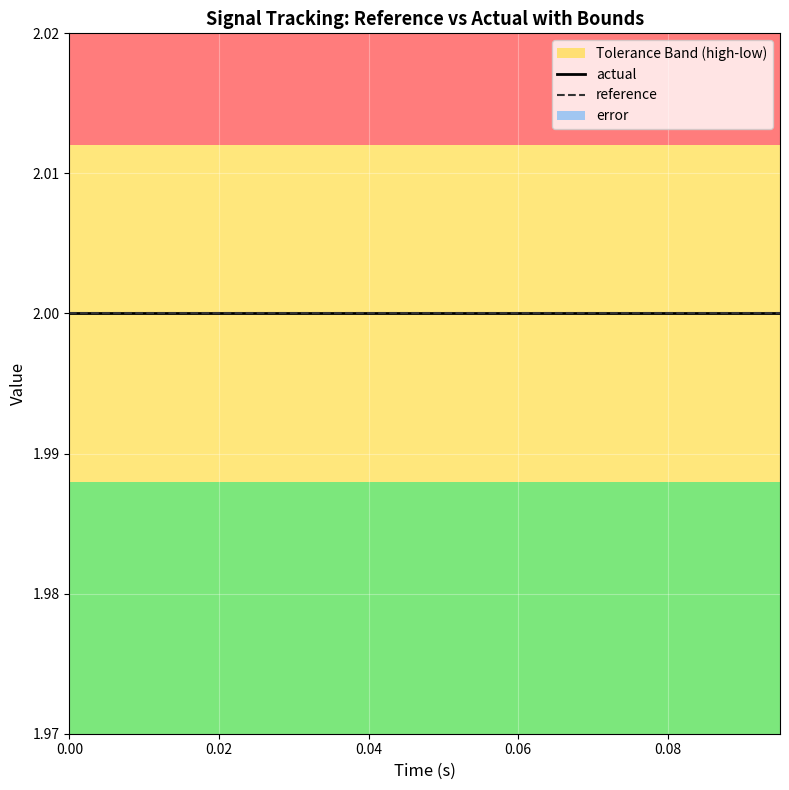

Reading left to right, transcribe all the data shown in this chart.

high: 2.0	2.0	2.0	2.0	2.0	2.0	2.0	2.0	2.0	2.0	2.0	2.0	2.0	2.0	2.0	2.0	2.0	2.0	2.0	2.0
actual: 2.0	2.0	2.0	2.0	2.0	2.0	2.0	2.0	2.0	2.0	2.0	2.0	2.0	2.0	2.0	2.0	2.0	2.0	2.0	2.0
low: 2.0	2.0	2.0	2.0	2.0	2.0	2.0	2.0	2.0	2.0	2.0	2.0	2.0	2.0	2.0	2.0	2.0	2.0	2.0	2.0
error: 0.0	0.0	0.0	0.0	0.0	0.0	0.0	0.0	0.0	0.0	0.0	0.0	0.0	0.0	0.0	0.0	0.0	0.0	0.0	0.0